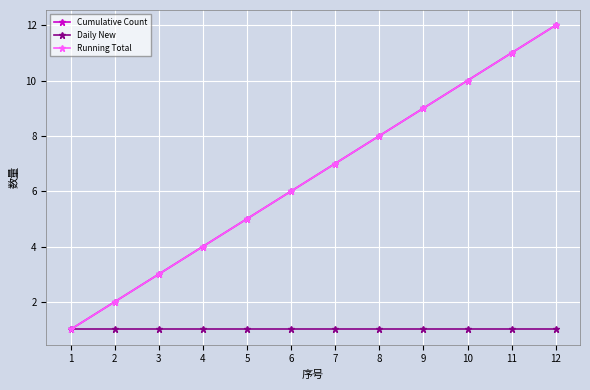

Does the chart have visible grid lines?

Yes